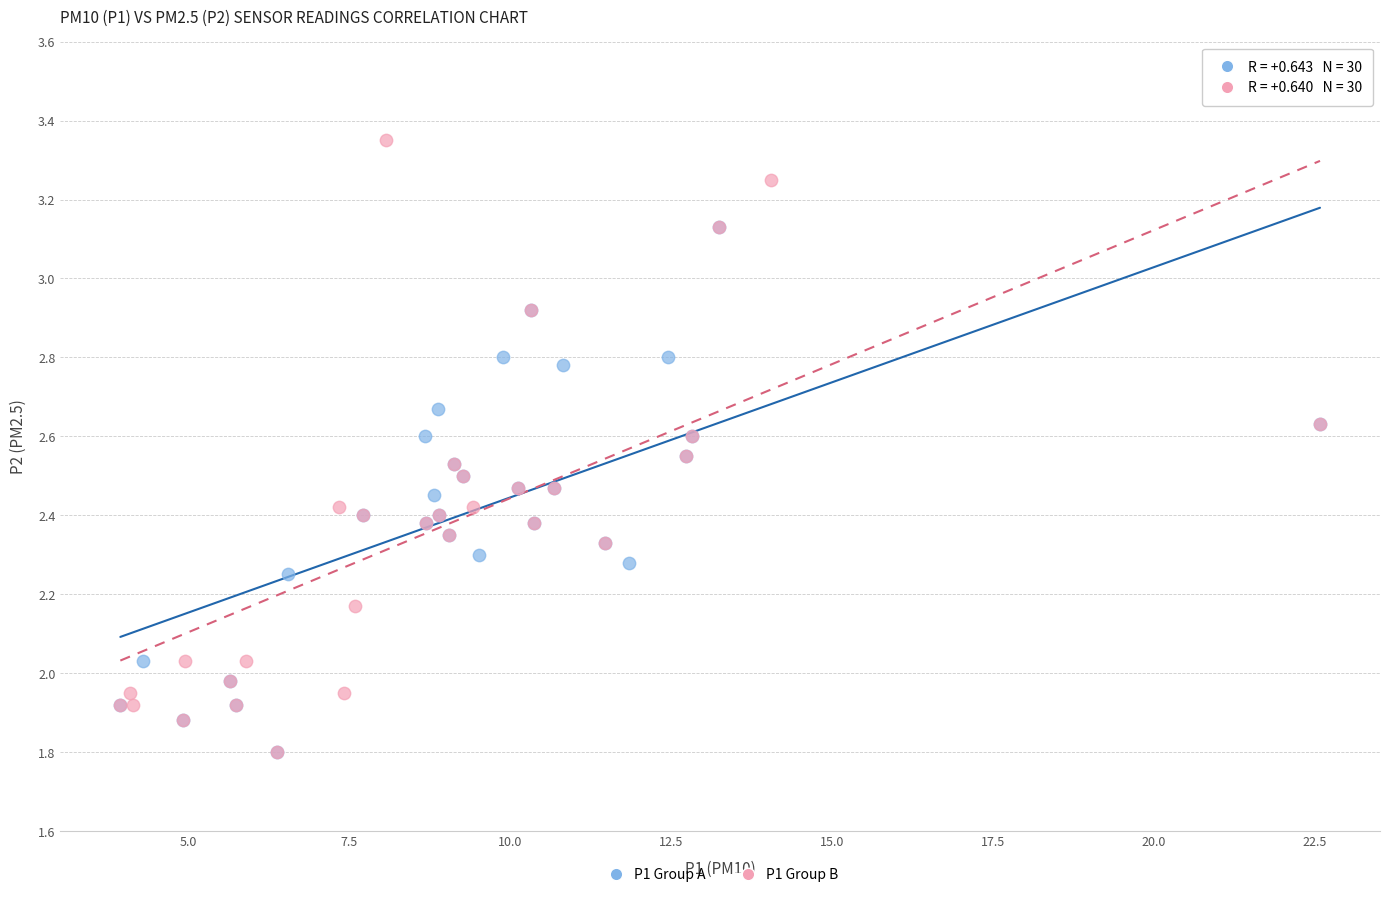

Which series has the widest spread of Y values?

P1 Group B